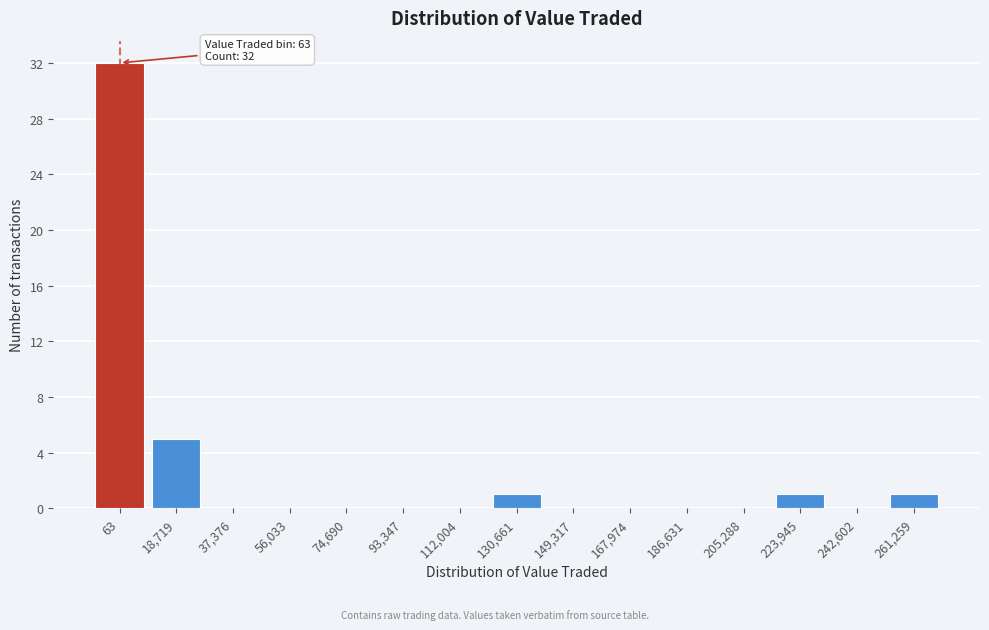

Reading left to right, extract all data points from this chart.

63=32	18,719=5	37,376=0	56,033=0	74,690=0	93,347=0	112,004=0	130,661=1	149,317=0	167,974=0	186,631=0	205,288=0	223,945=1	242,602=0	261,259=1